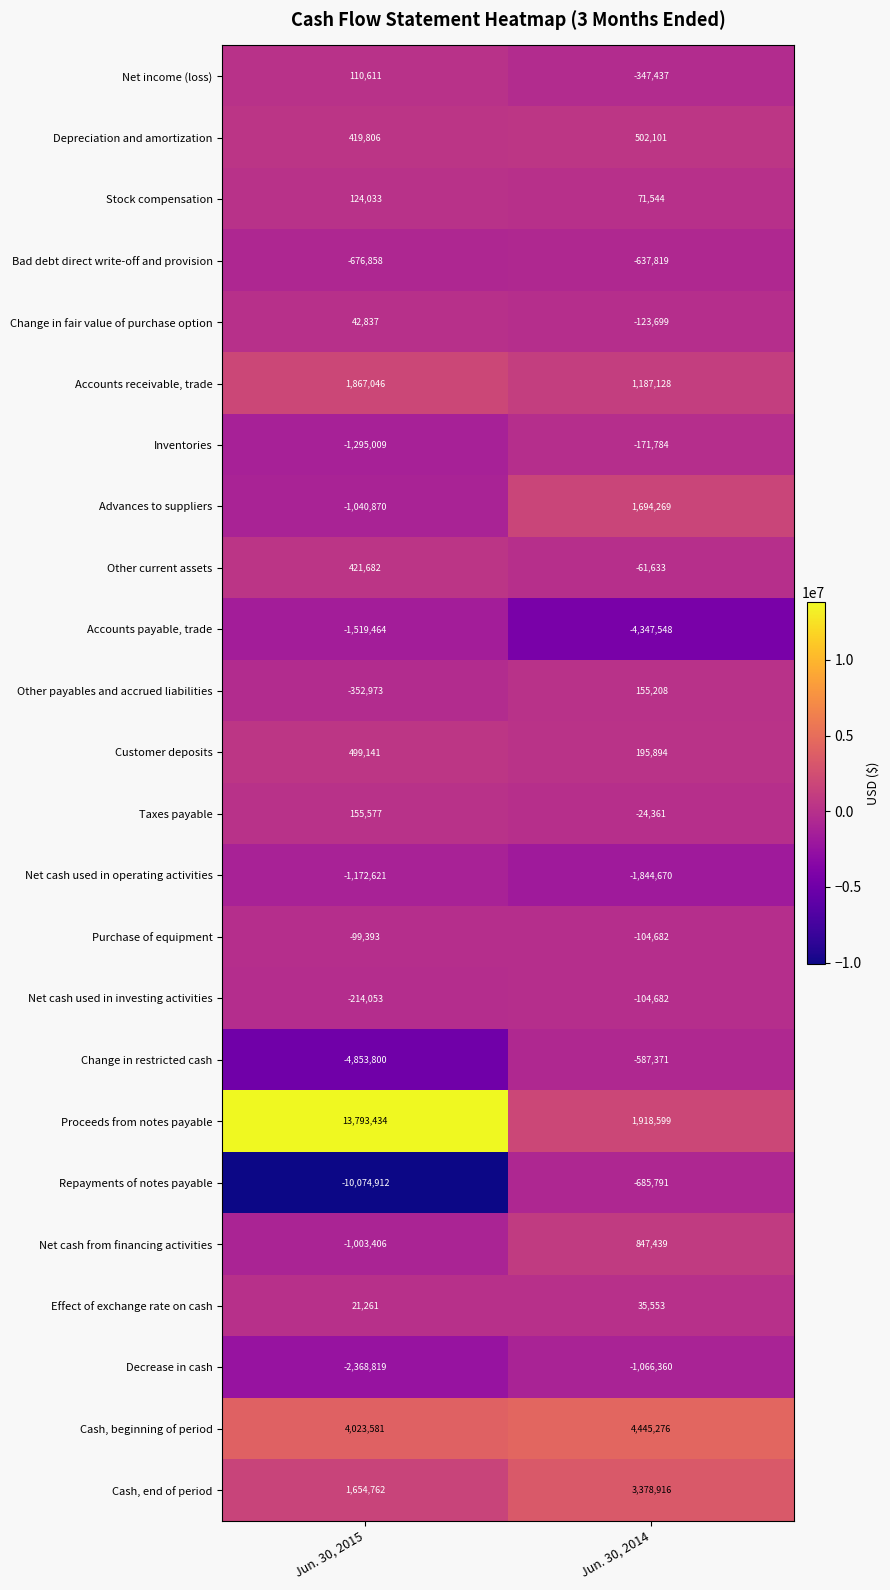

List the labels in order of Other current assets value, smallest first.

Jun. 30, 2014, Jun. 30, 2015